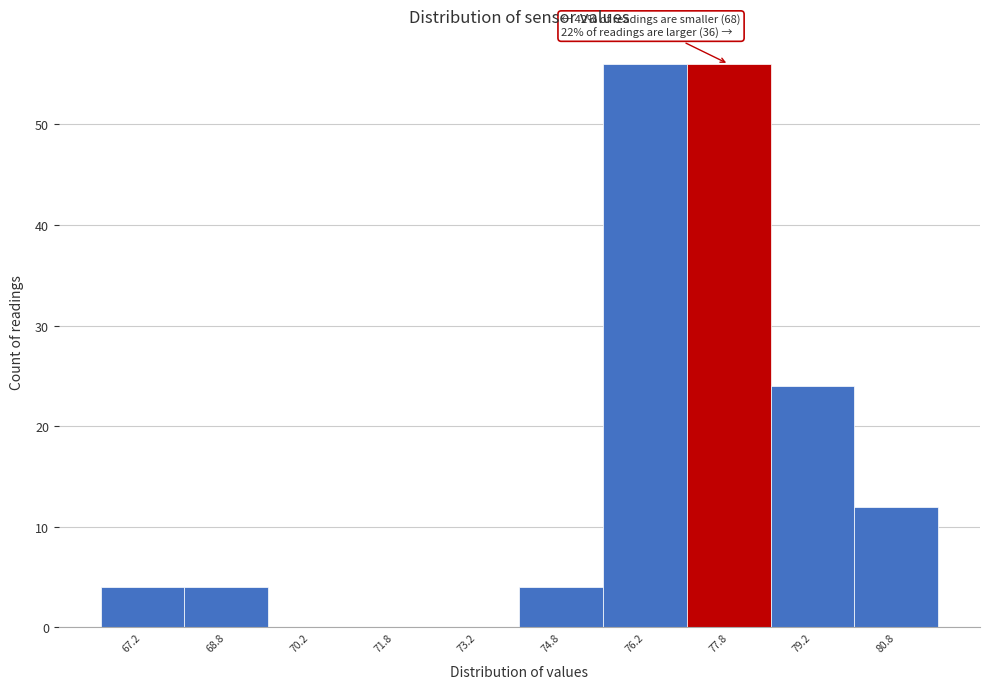

Reading right to left, transcribe all the data shown in this chart.

80.8=12	79.2=24	77.8=56	76.2=56	74.8=4	73.2=0	71.8=0	70.2=0	68.8=4	67.2=4